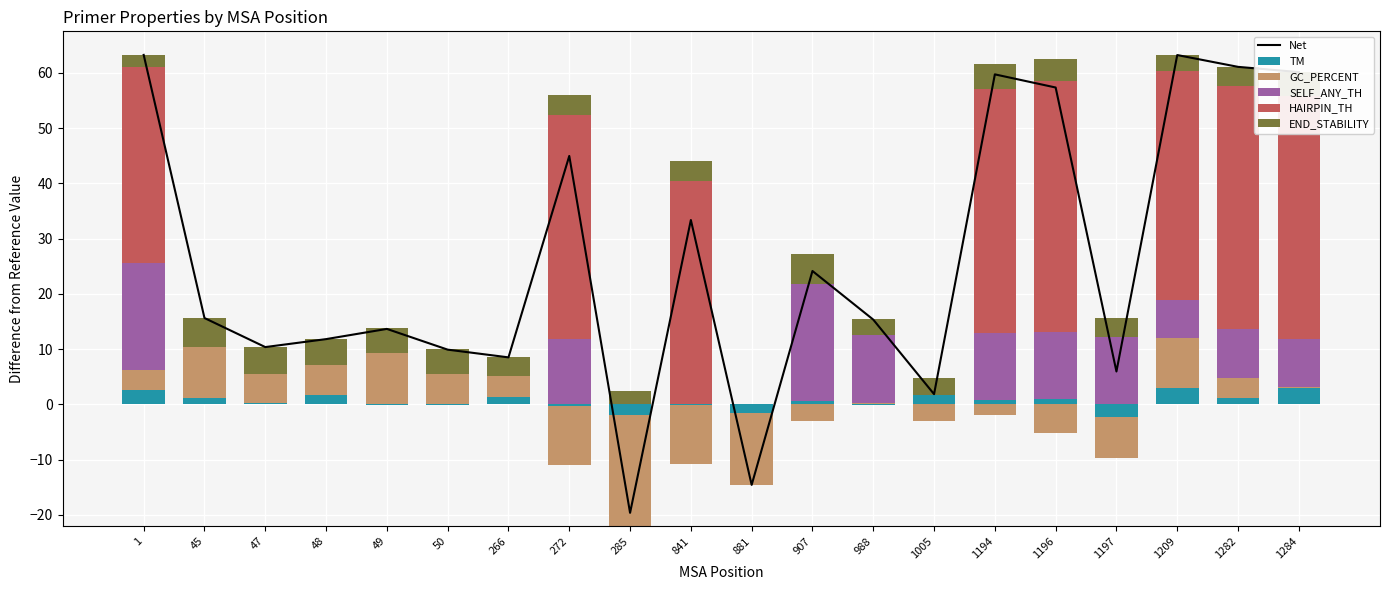

Rank the categories by END_STABILITY value from lowest to highest.

881, 1, 285, 988, 1209, 1005, 266, 1197, 1282, 272, 841, 1196, 1284, 1194, 49, 50, 48, 47, 45, 907